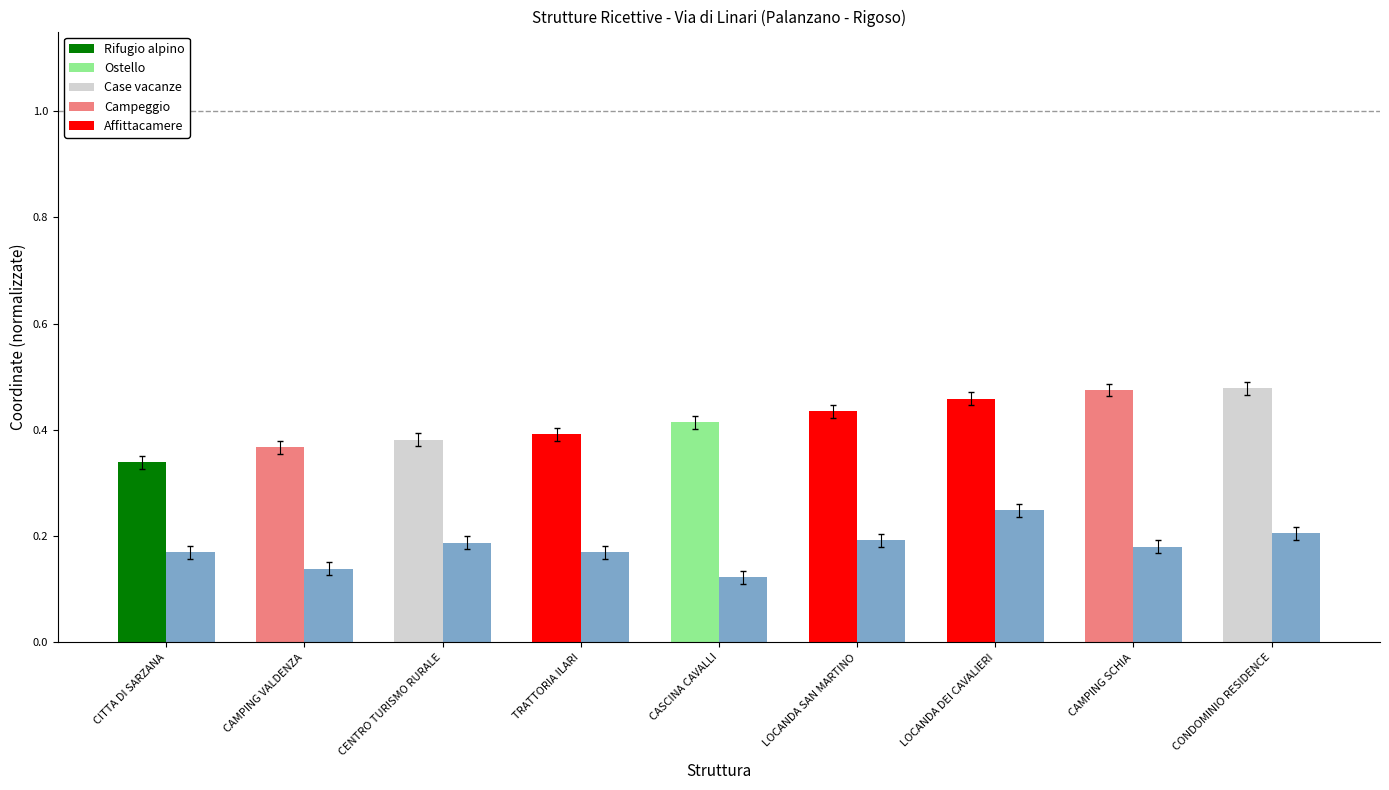

What is the total value across all series at CENTRO TURISMO RURALE?

0.6